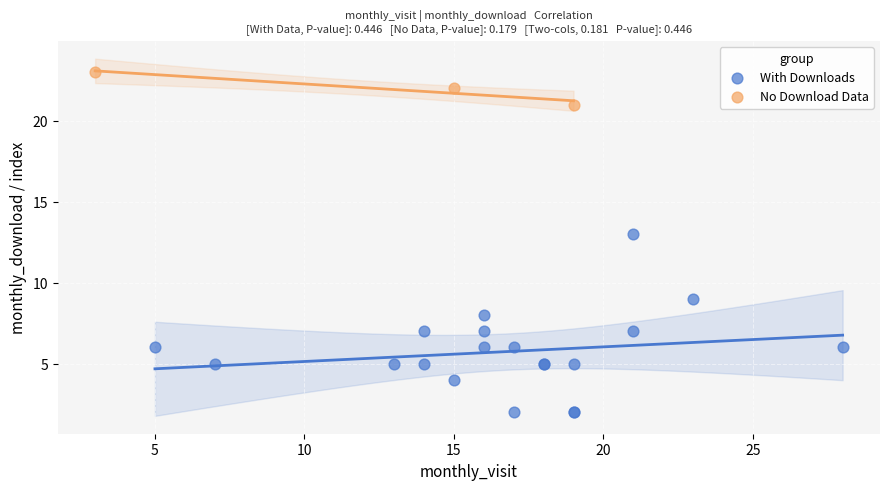

Which series contains the lowest Y value?

With Downloads